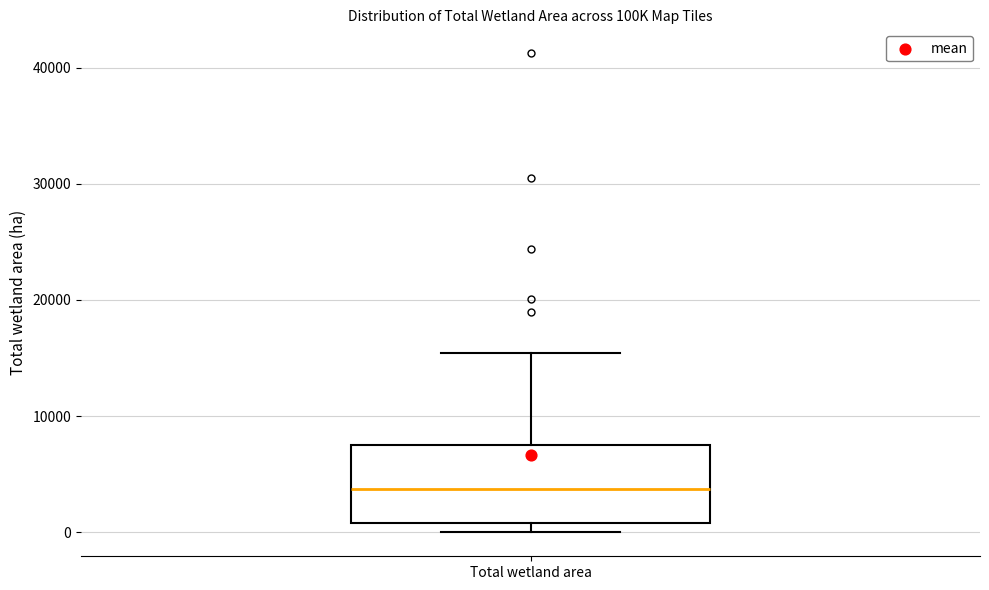

Where does the upper whisker of the box for Total wetland area end on the y-axis? The values are not printed on the chart, so give them approximately, as read against the axis.

15000